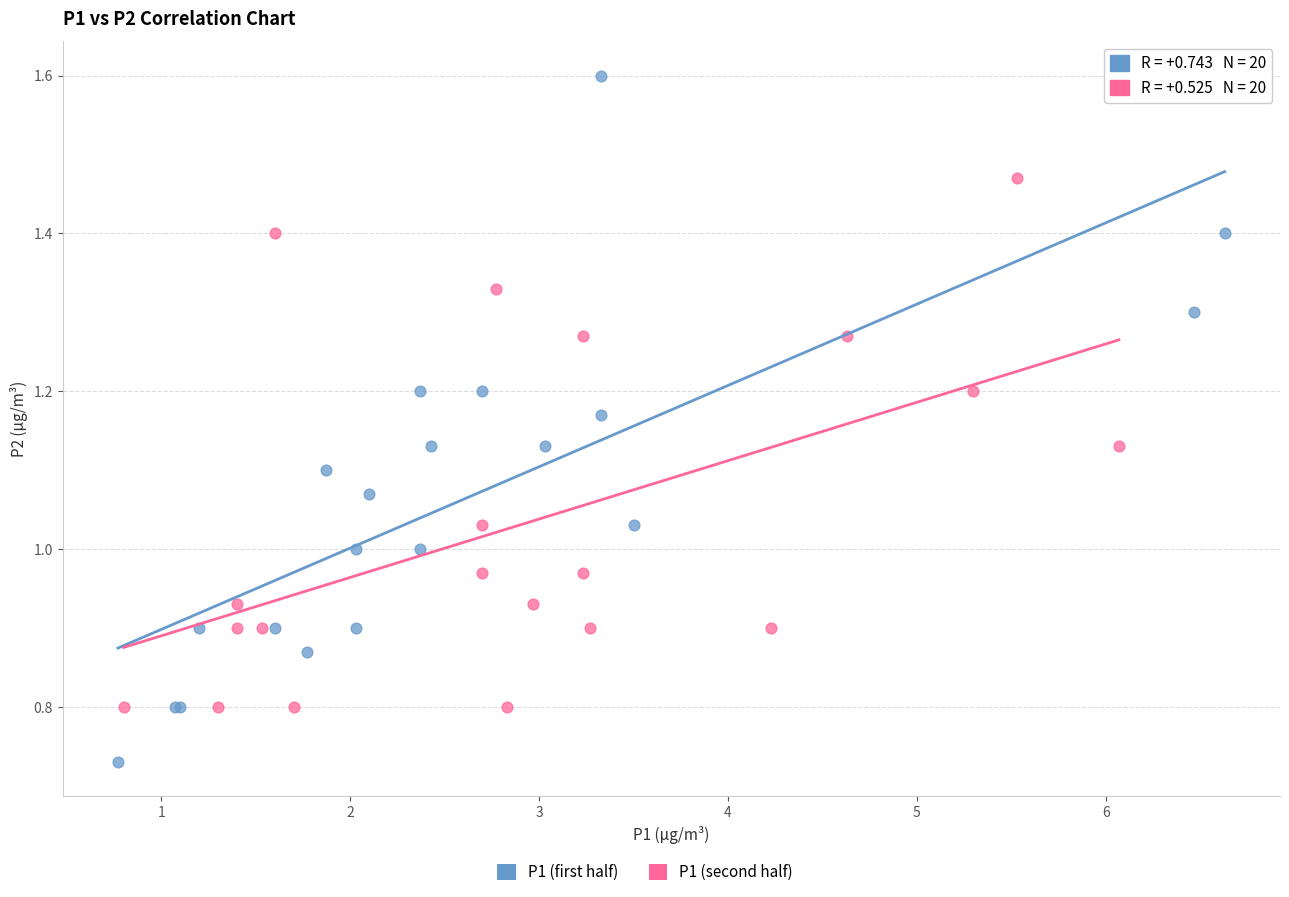

Which series contains the highest Y value?

P1 (first half)